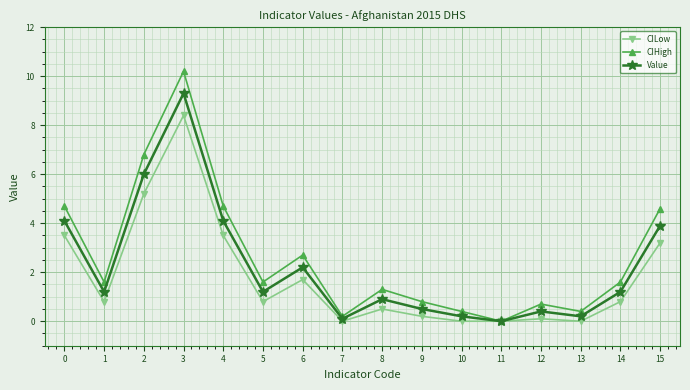

What is the difference between the second highest and second lowest values in the Value series?

5.9